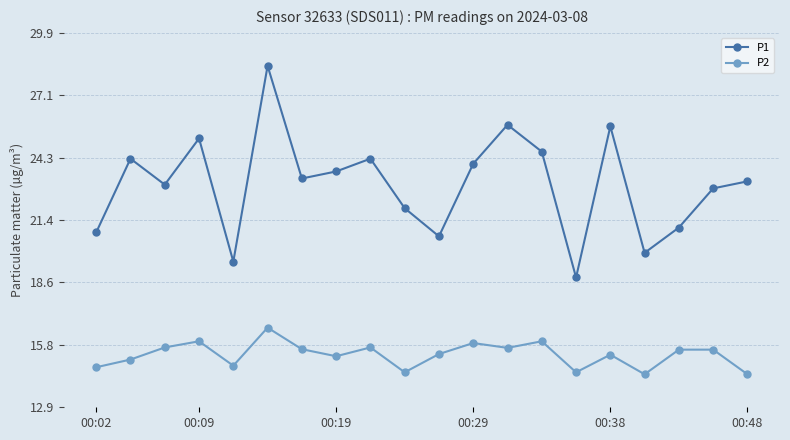

What is the sum of all P2 values?

306.4